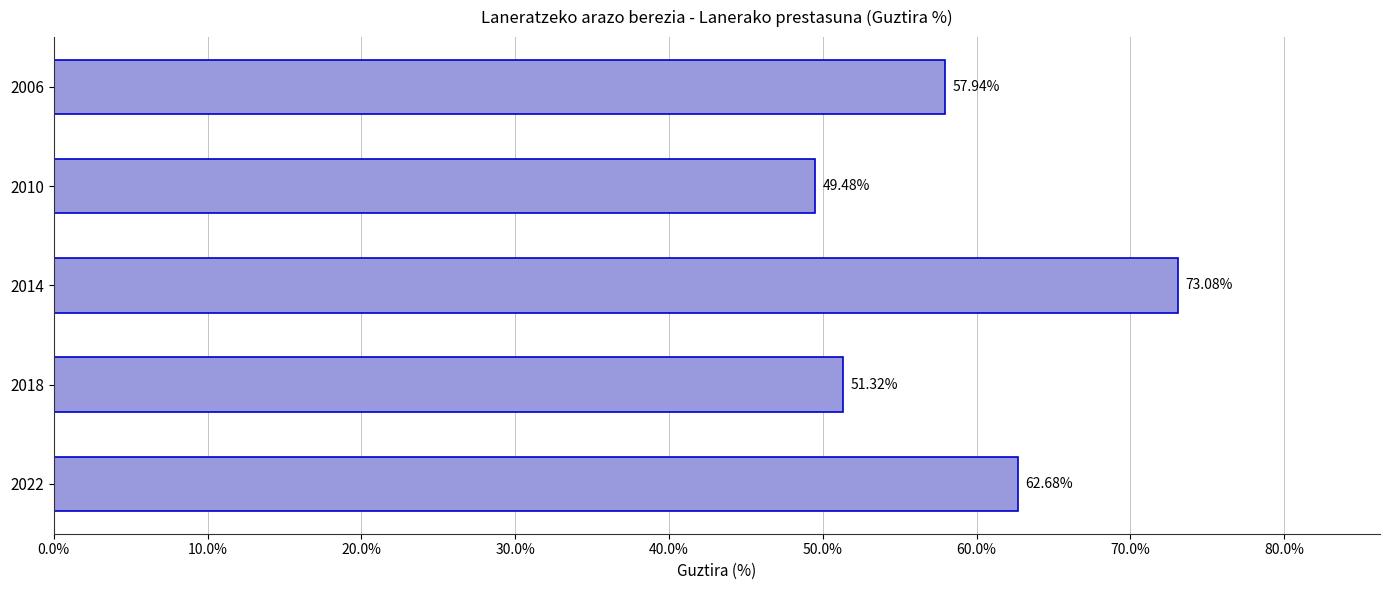

What is the difference between the maximum and minimum values?

23.6